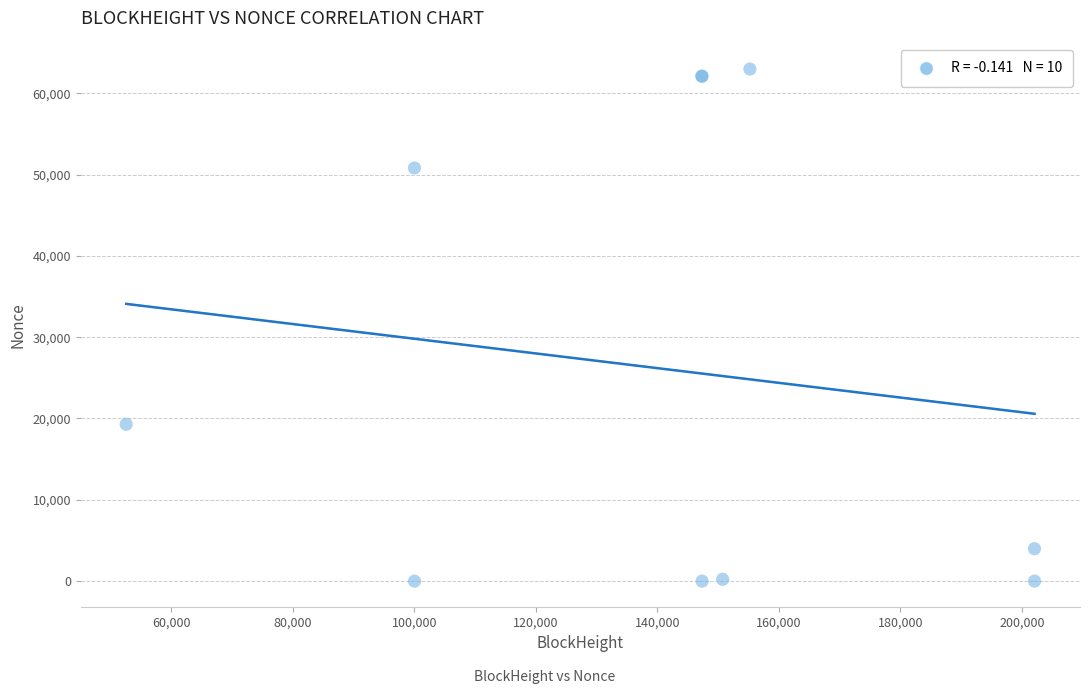

What Y value in the scatter plot is closest to 31484?

19289